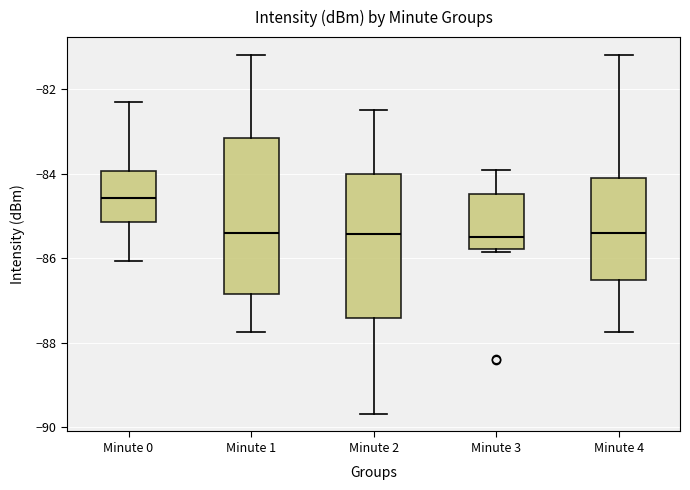

Which box's median line is the highest?

Minute 0